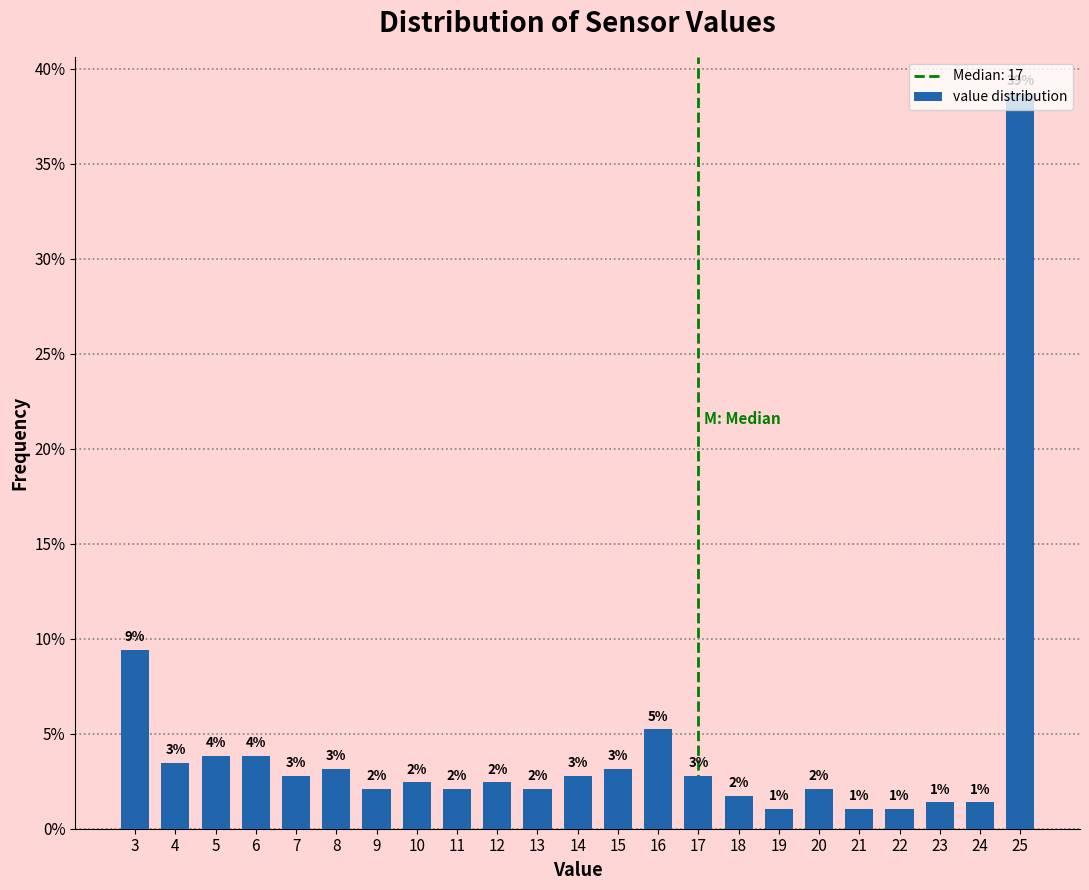

How many bars are there in total?

23